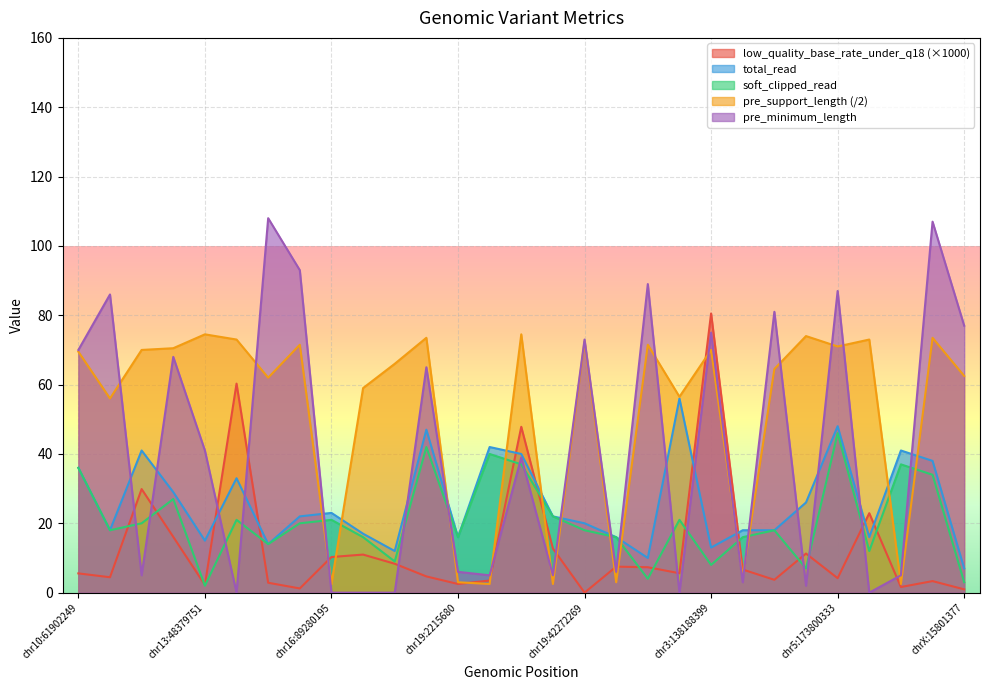

True or false: low_quality_base_rate_under_q18 has a value of 24.6 at chr11:67434027.

False